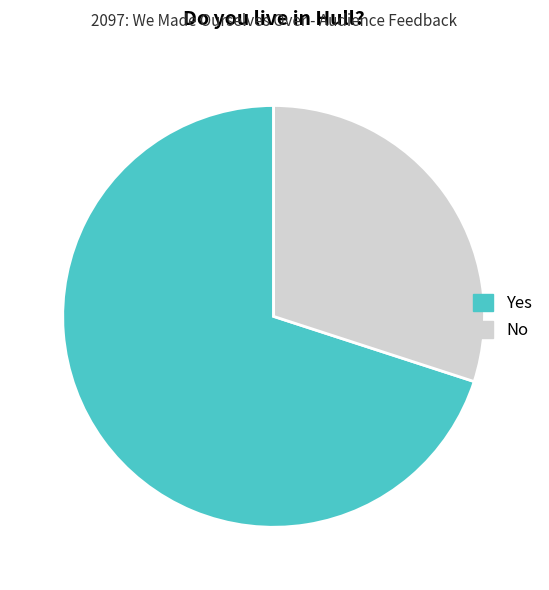

Combined, do Yes and No account for over 50%?

Yes